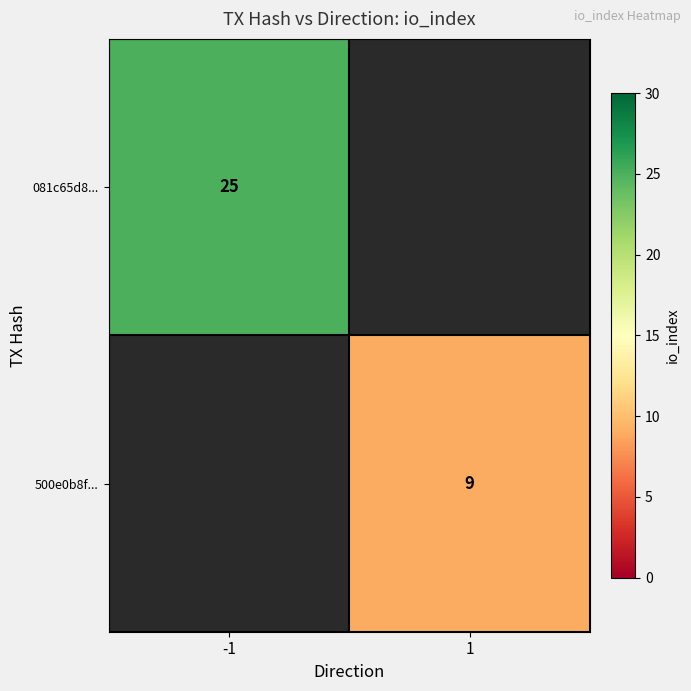

The value of 081c65d8... at -1 is 9. True or false?

False